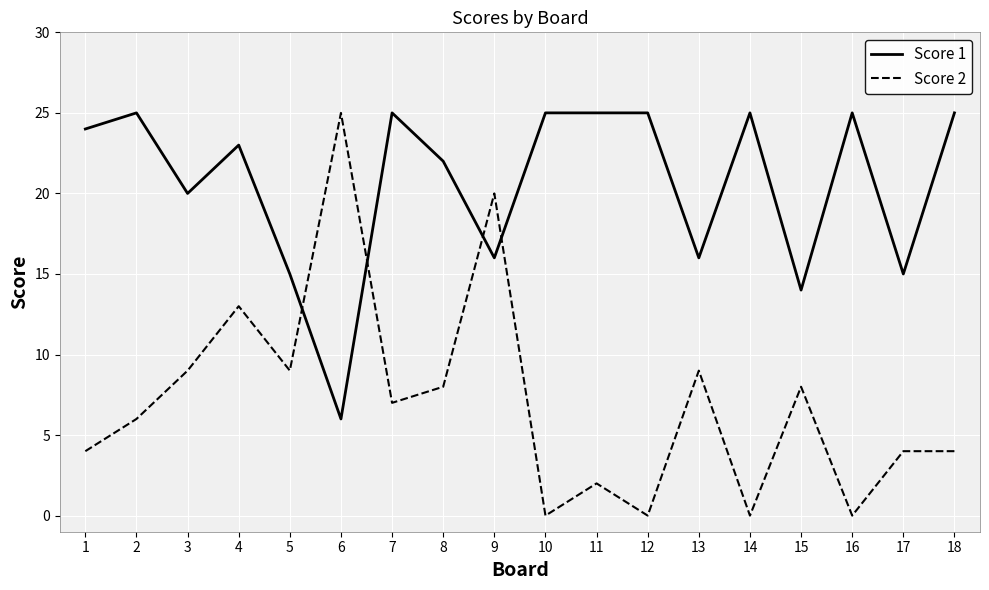

True or false: Score 1 and Score 2 intersect in this chart.

True